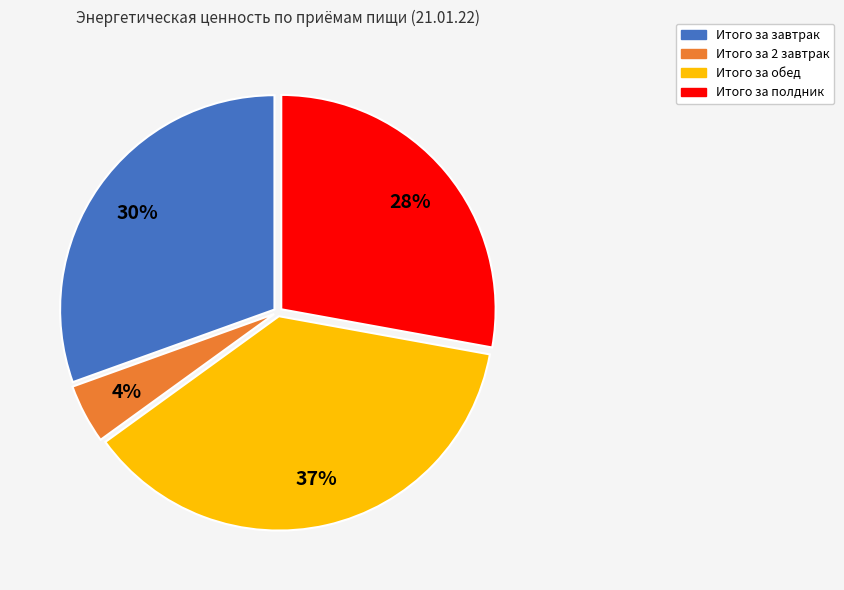

To the nearest percent, what is the average slice percentage?

25%